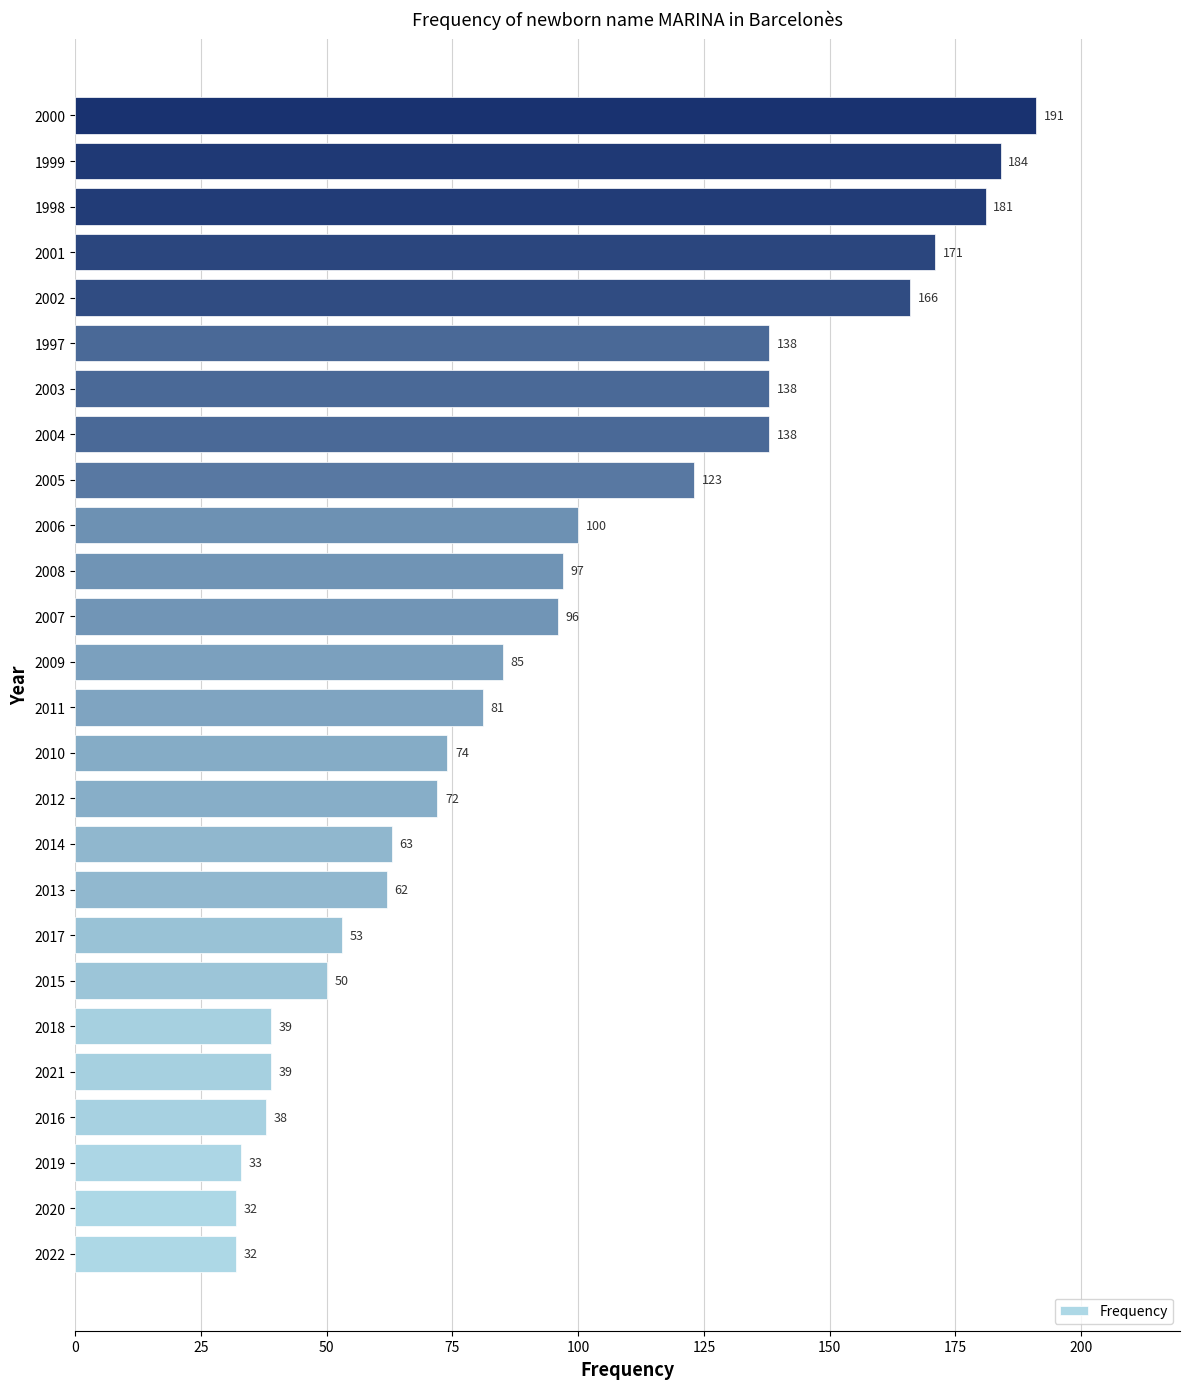

Where is the data nearest to the value 111?

2006